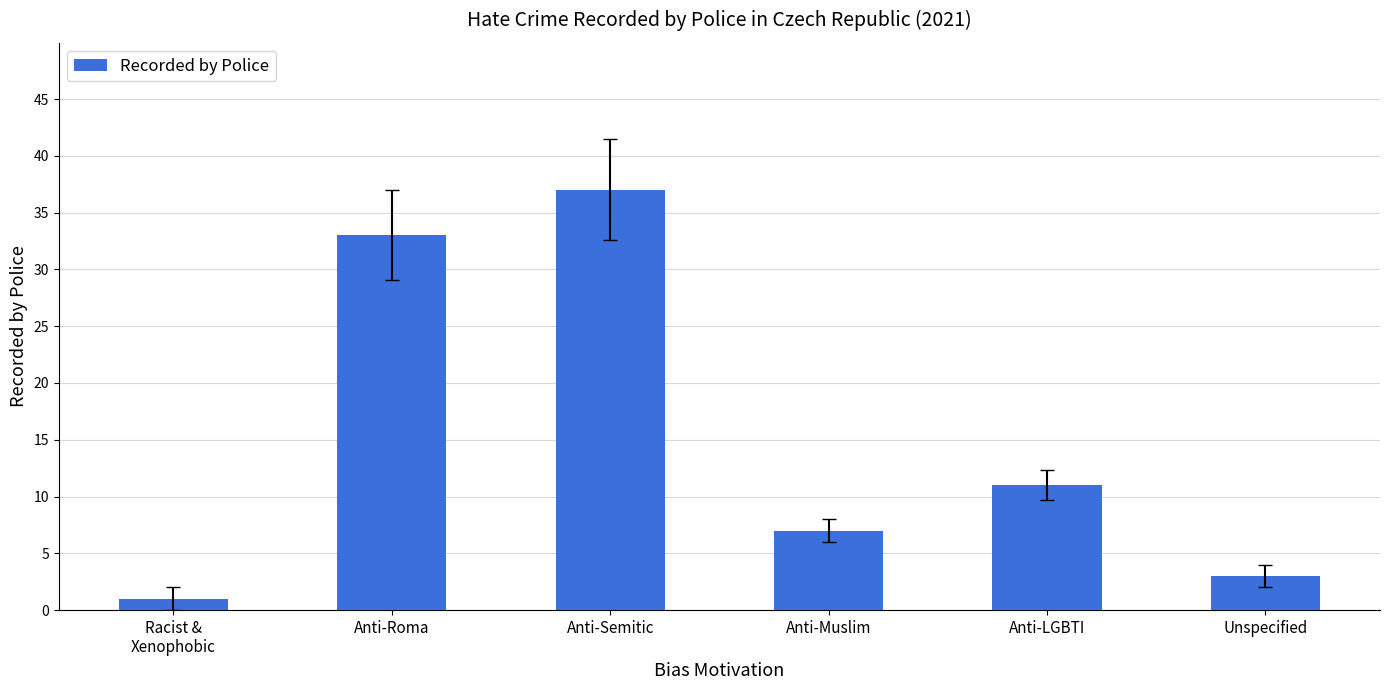

Where does the data first go above 11?

Anti-Roma